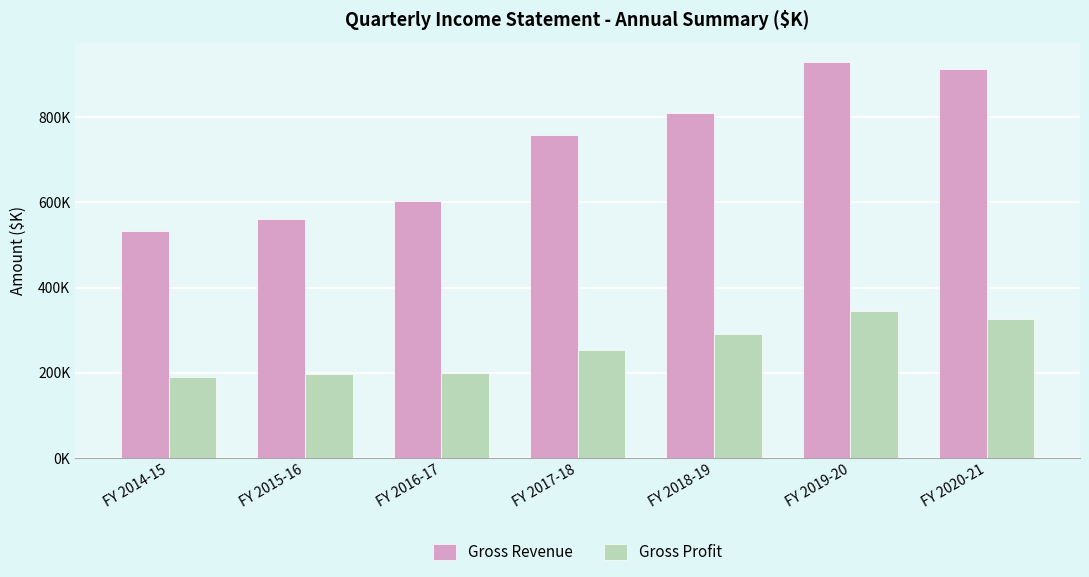

Read the Gross Profit value at FY 2015-16.

196819.4